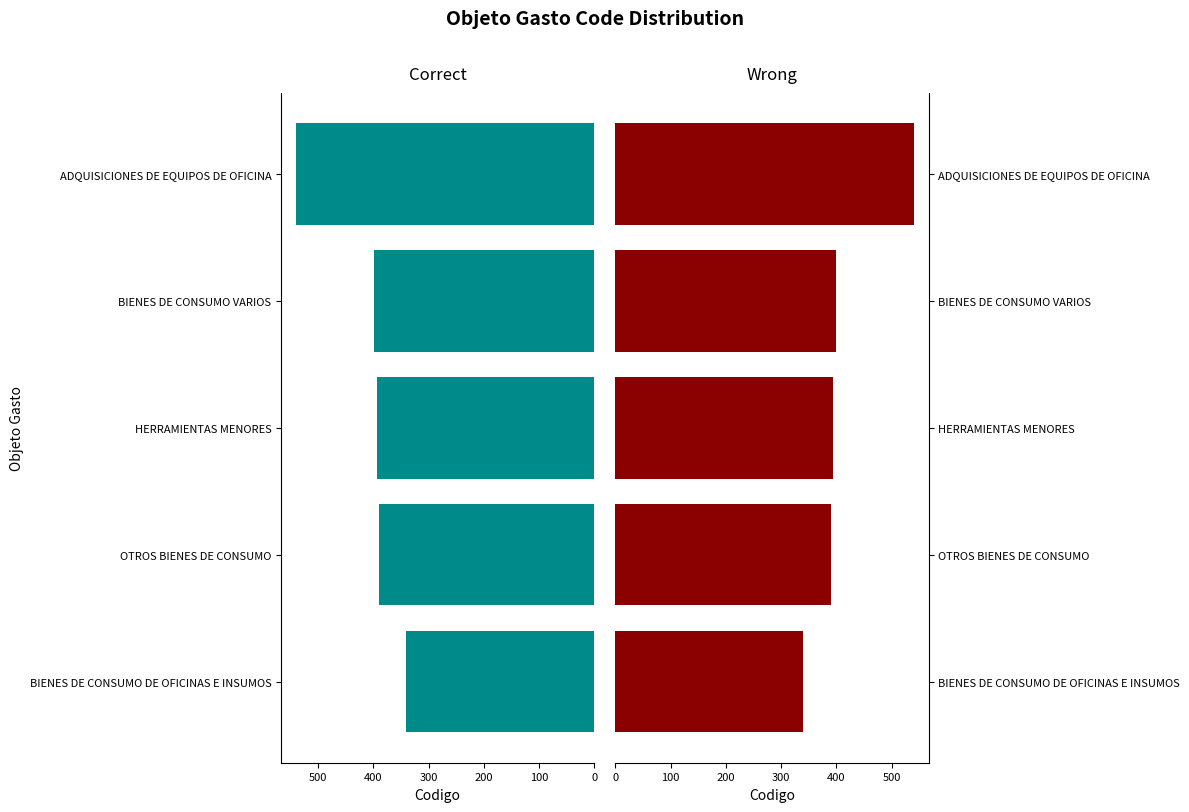

Approximately how many times larger is the value at BIENES DE CONSUMO VARIOS compared to OTROS BIENES DE CONSUMO?

1.0